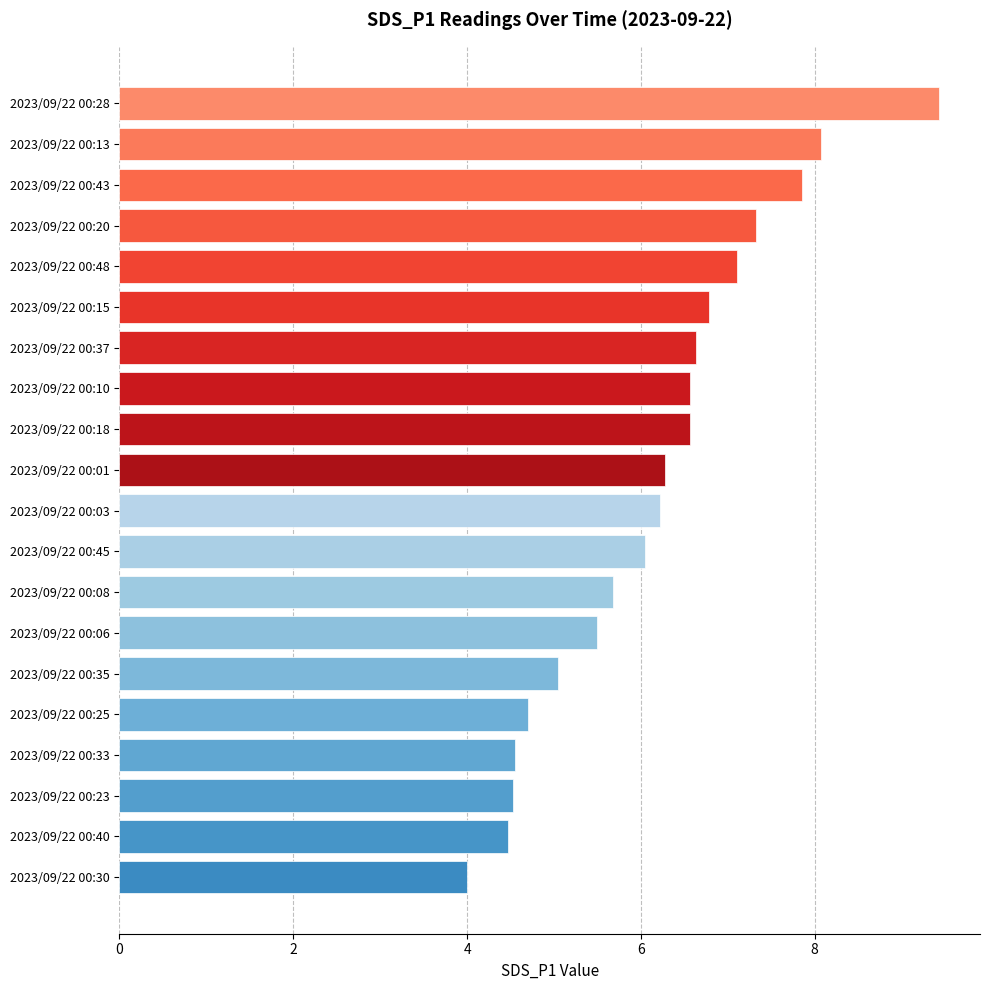

The chart shows a value of 2.4 at 2023/09/22 00:10. True or false?

False